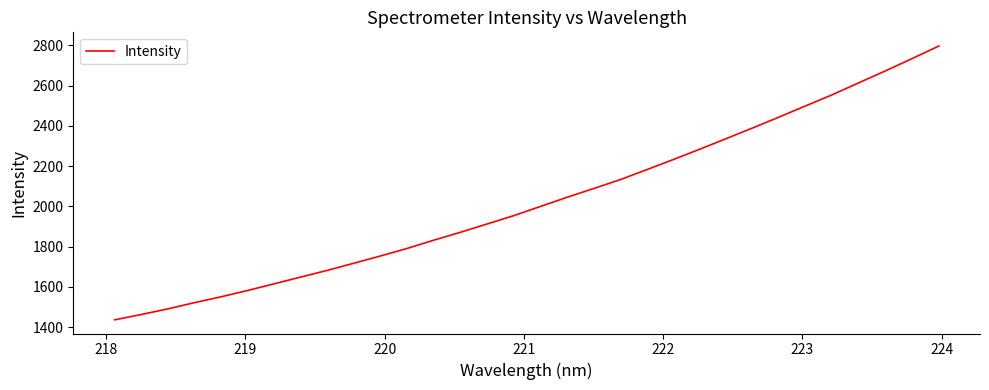

What is the maximum value shown in the chart?

2796.3